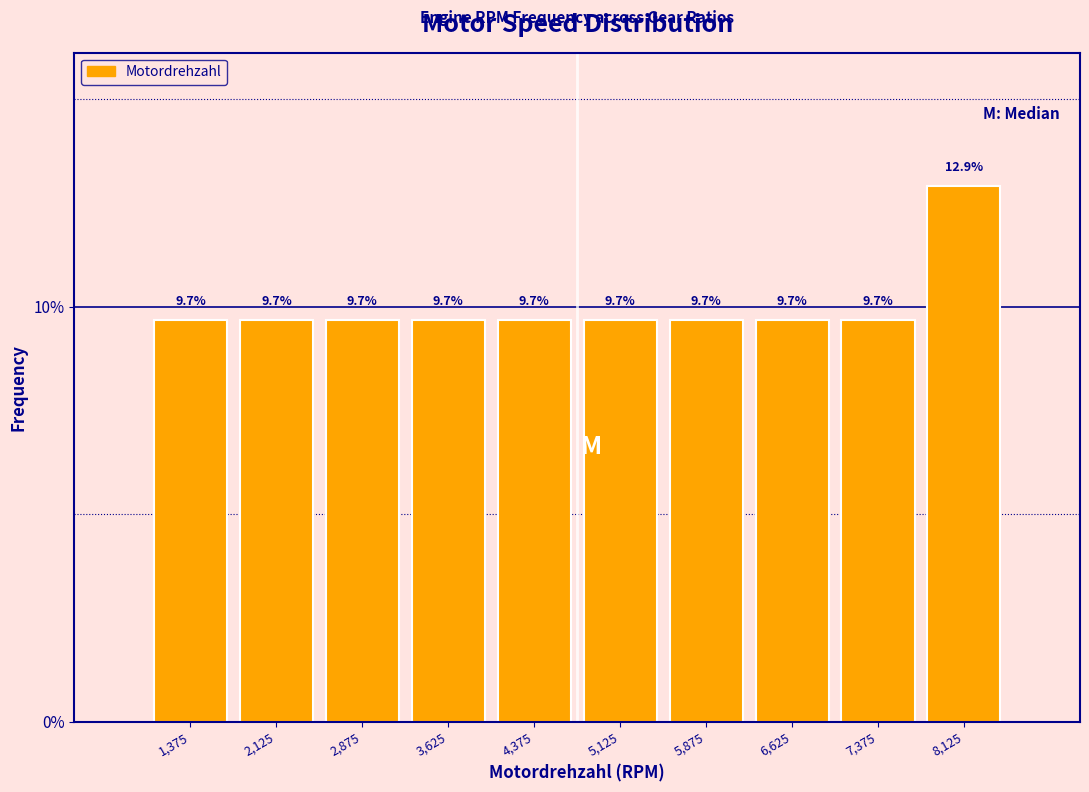

Which range on the x-axis has the tallest bar?

7750 to 8500